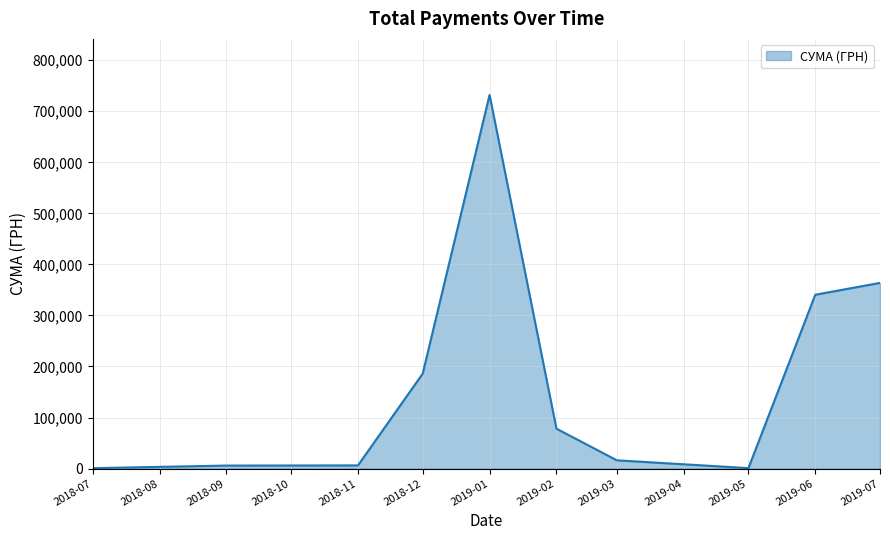

What is the ratio of the value at 2019-06 to the value at 2018-12?

1.8